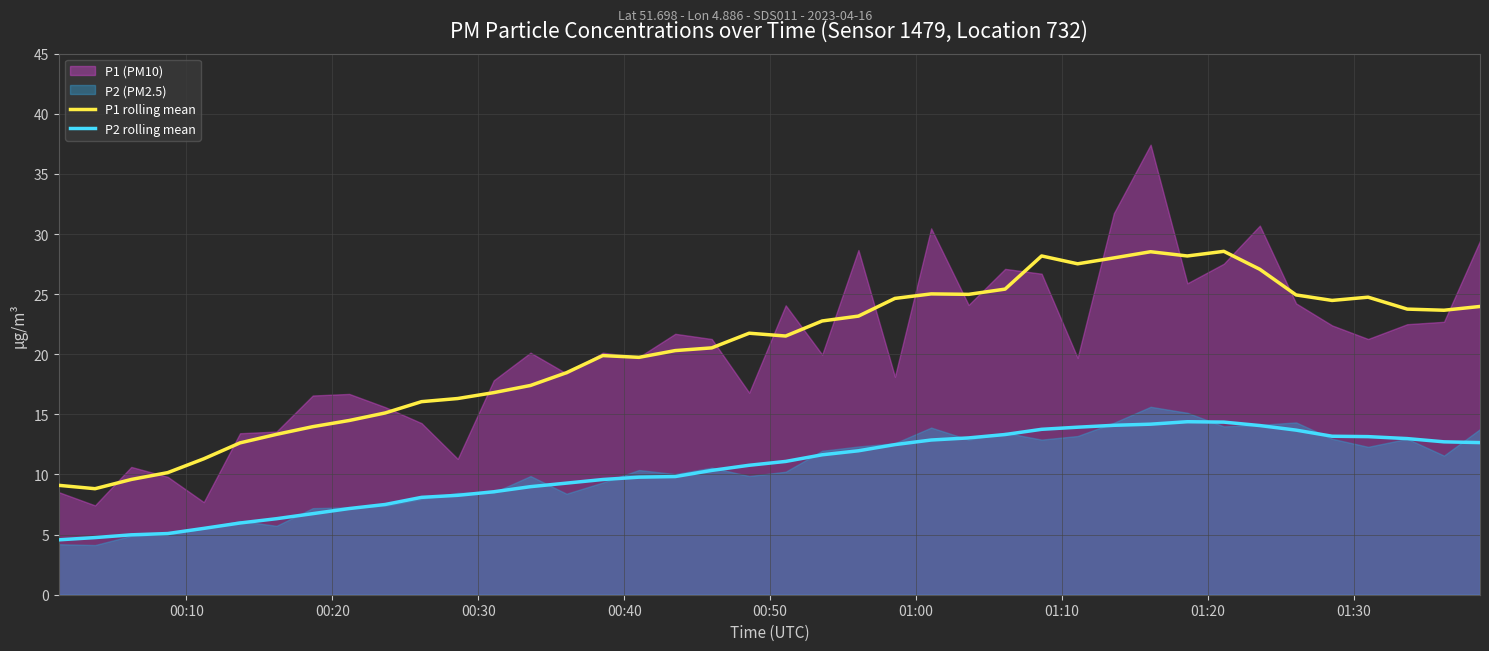

At how many categories does at least one series exceed 11?

36